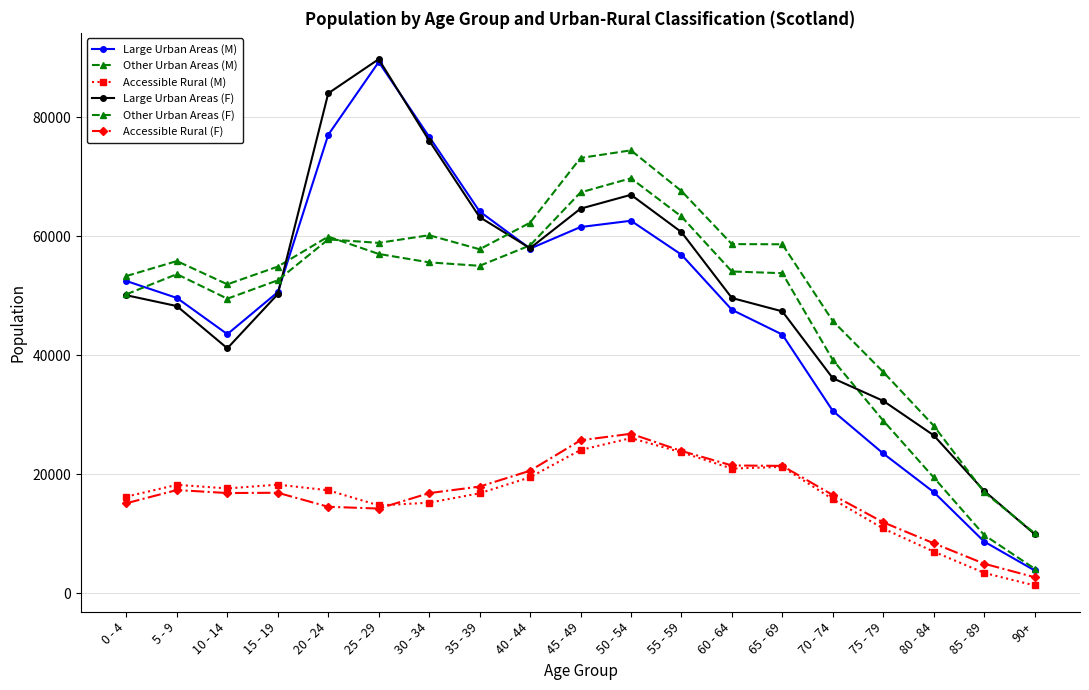

What is the maximum value for Large Urban Areas (M)?

89311